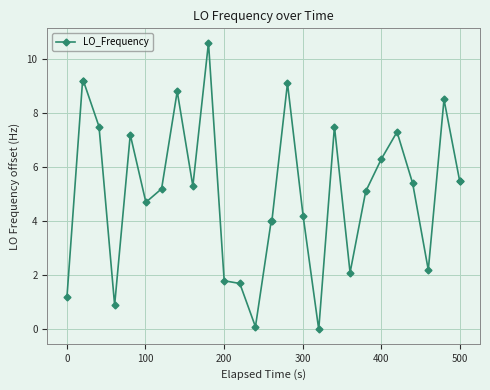

What is the value of the 25th point from the left?

5.4